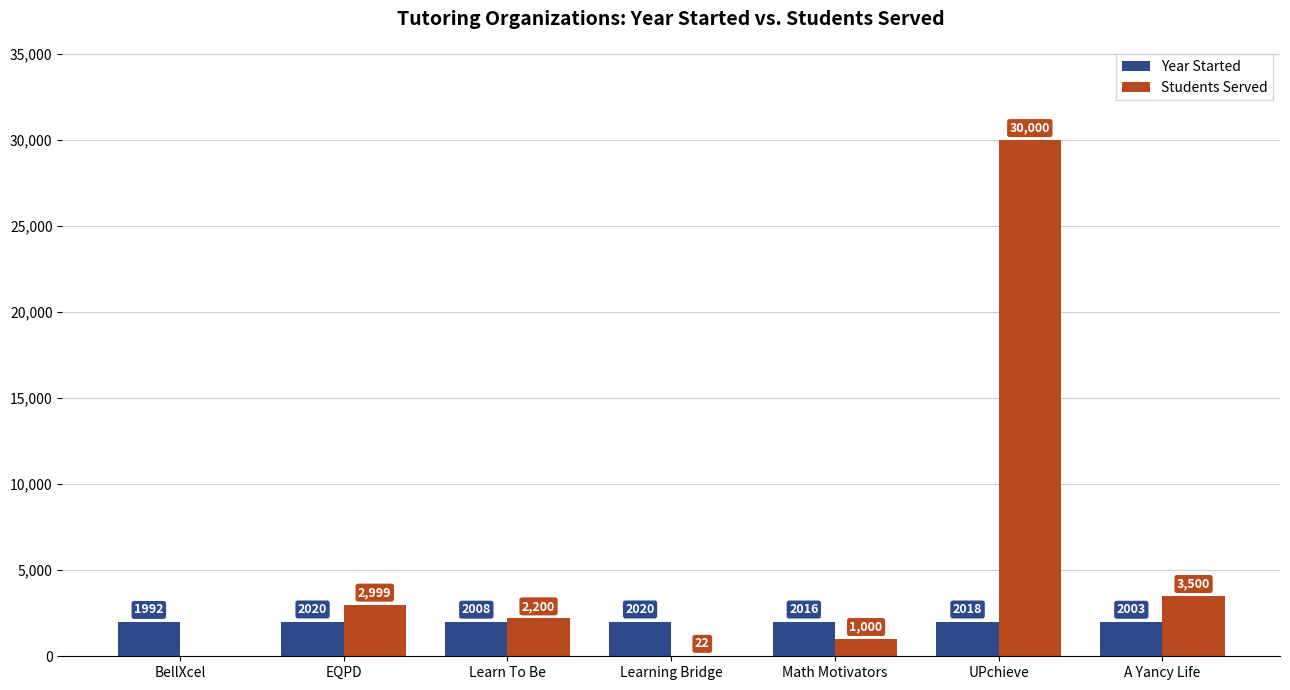

The value of Year Started at BellXcel is 421. True or false?

False